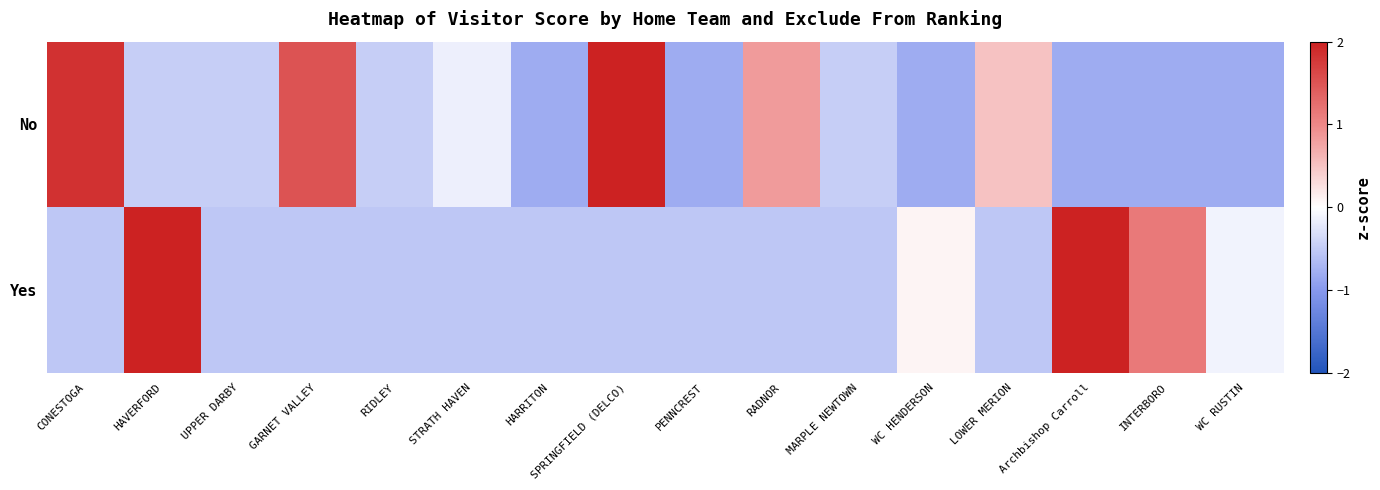

How many distinct data groups are displayed?

2